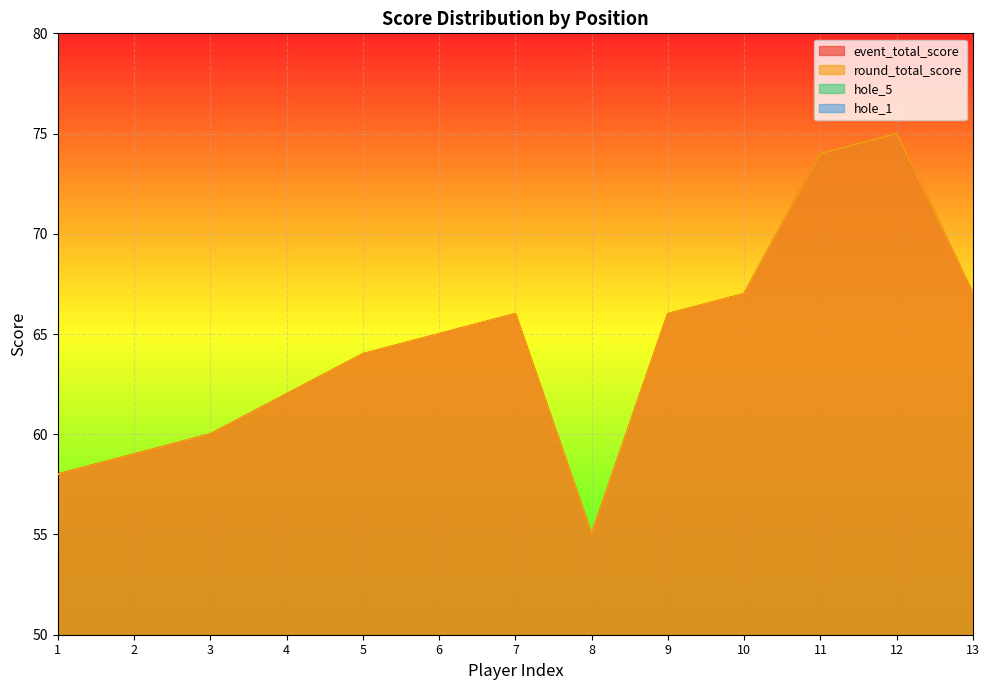

What is the value of the round_total_score point at the 2nd from the left?

59